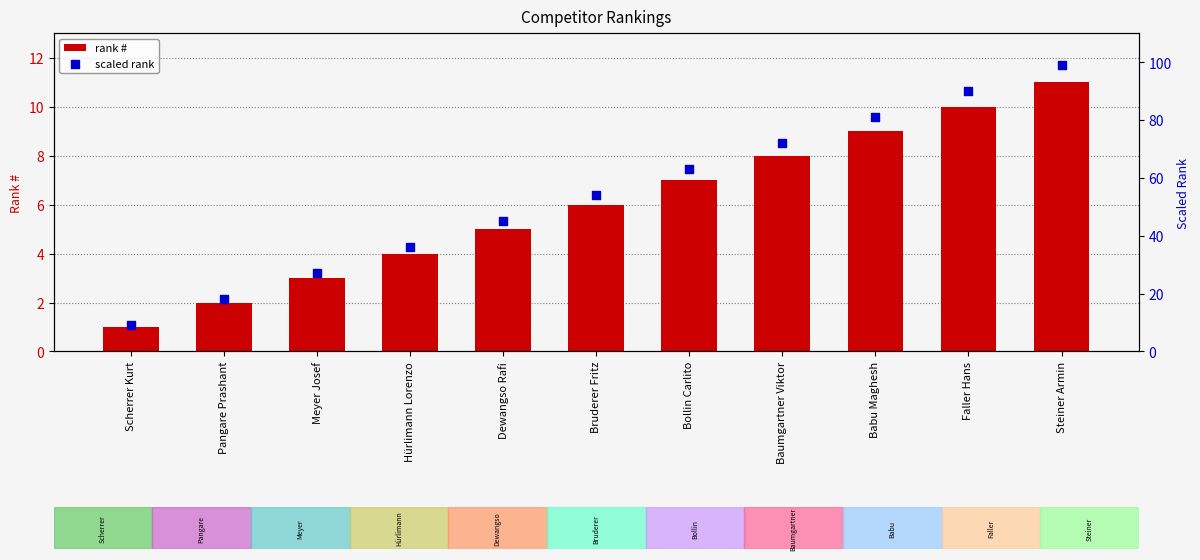

Is the value of # at Faller Hans greater than the value of rank at Scherrer Kurt?

Yes